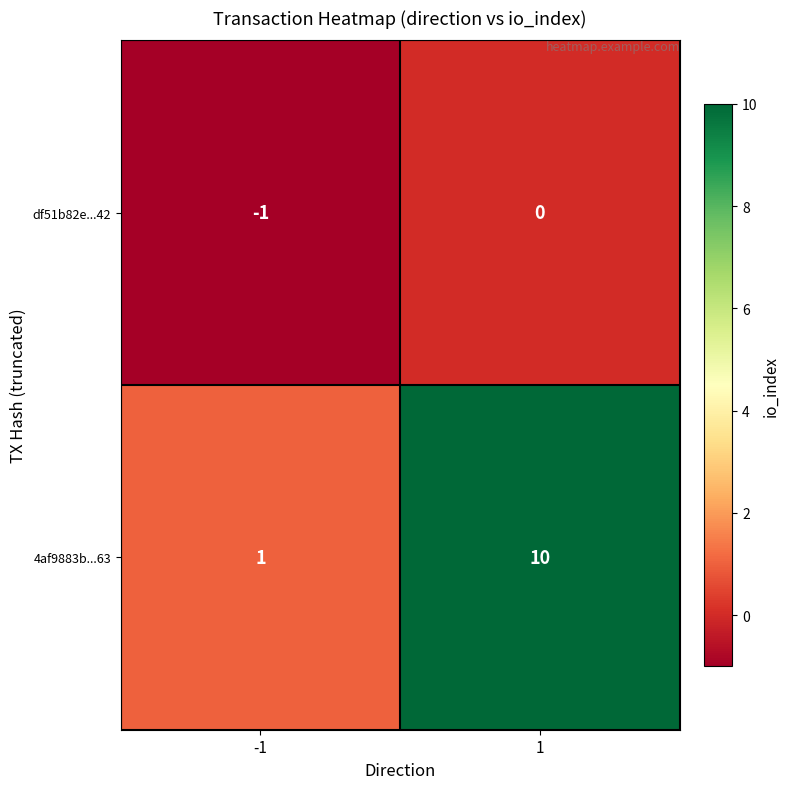

What is the maximum value shown in the chart?

10